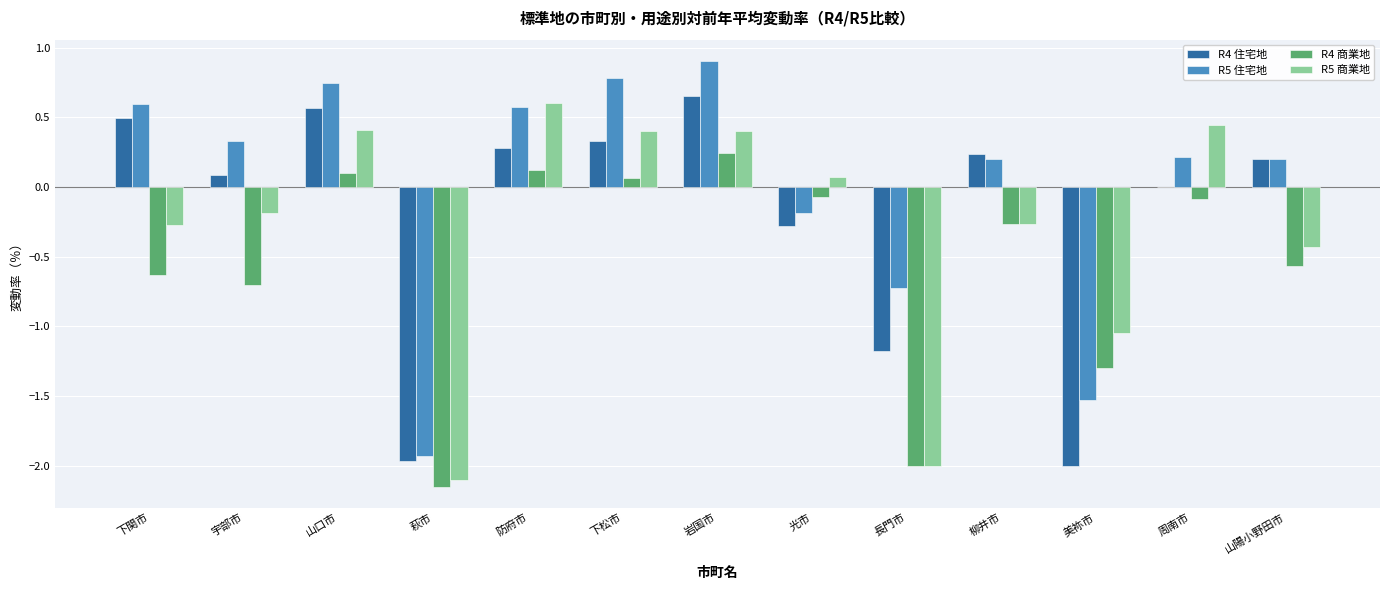

What is the maximum value for R5 住宅地?

0.9